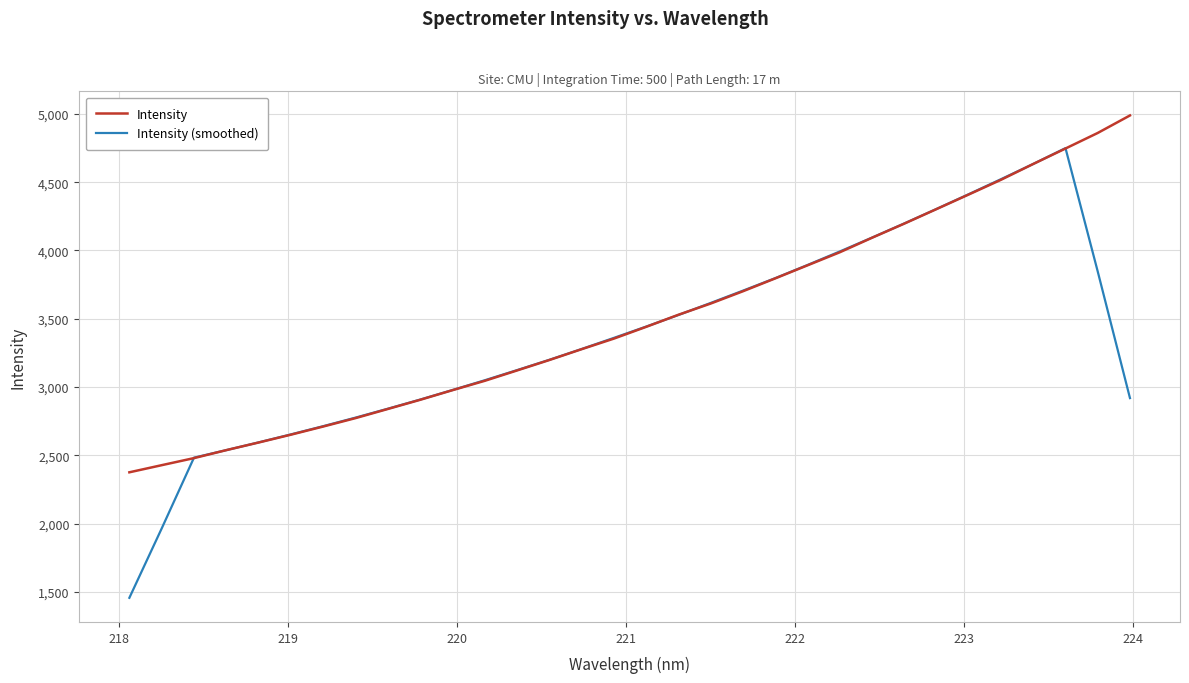

List the series in order of their peak value, highest first.

Intensity, Intensity (smoothed)